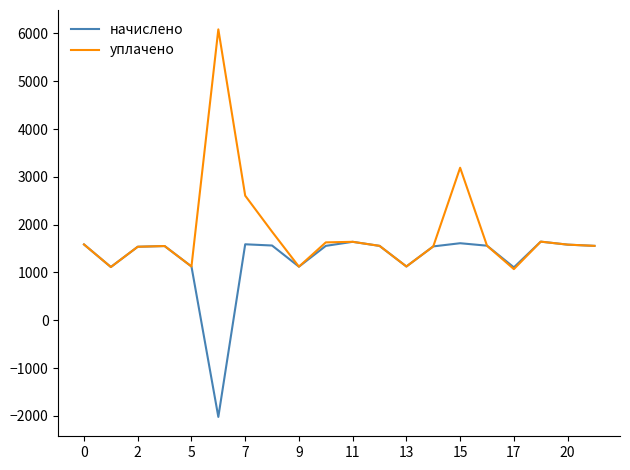

What is the maximum value for уплачено?

6085.4